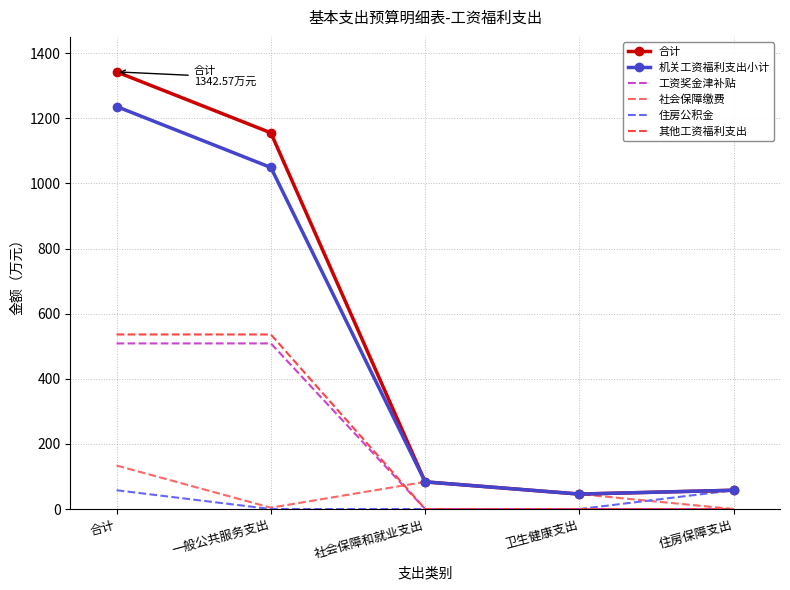

What is the total value across all series at 合计?

3814.9